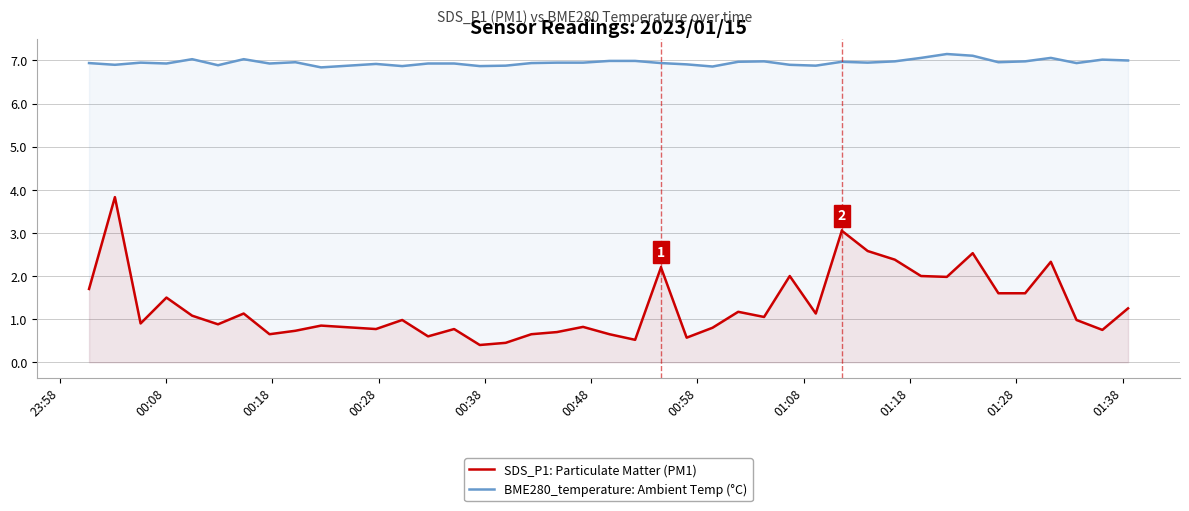

What is the value of the BME280_temperature: Ambient Temp (°C) point at the 23rd from the left?

6.9